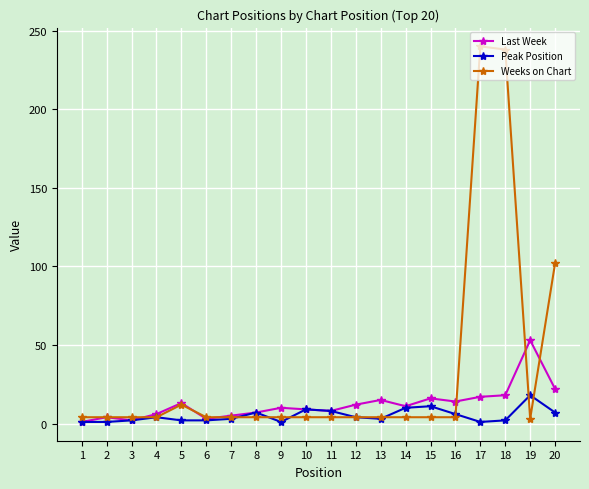

What is the highest value of the Last Week series?

53